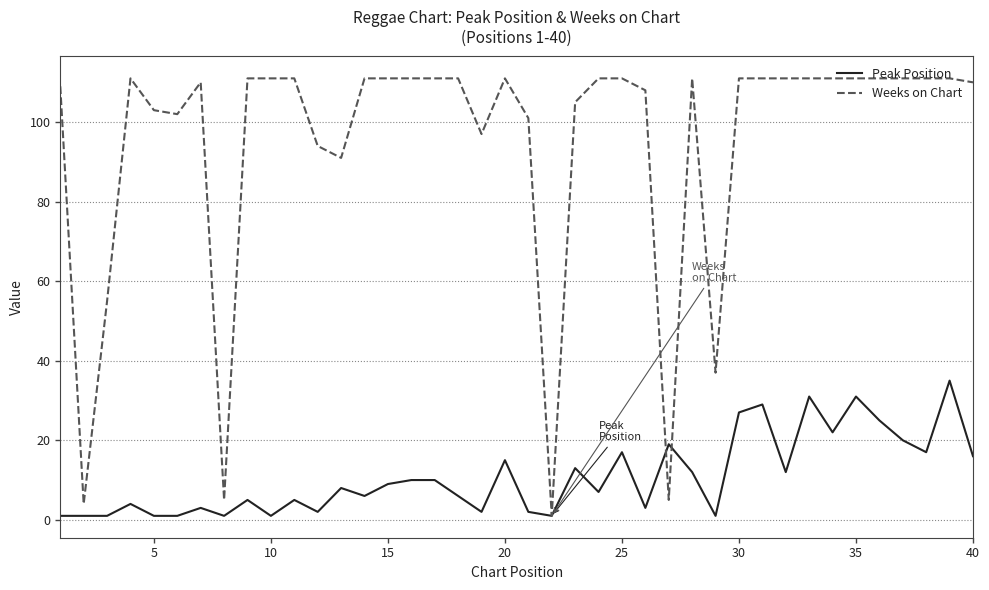

Rank the series by their maximum value, from highest to lowest.

Weeks on Chart, Peak Position